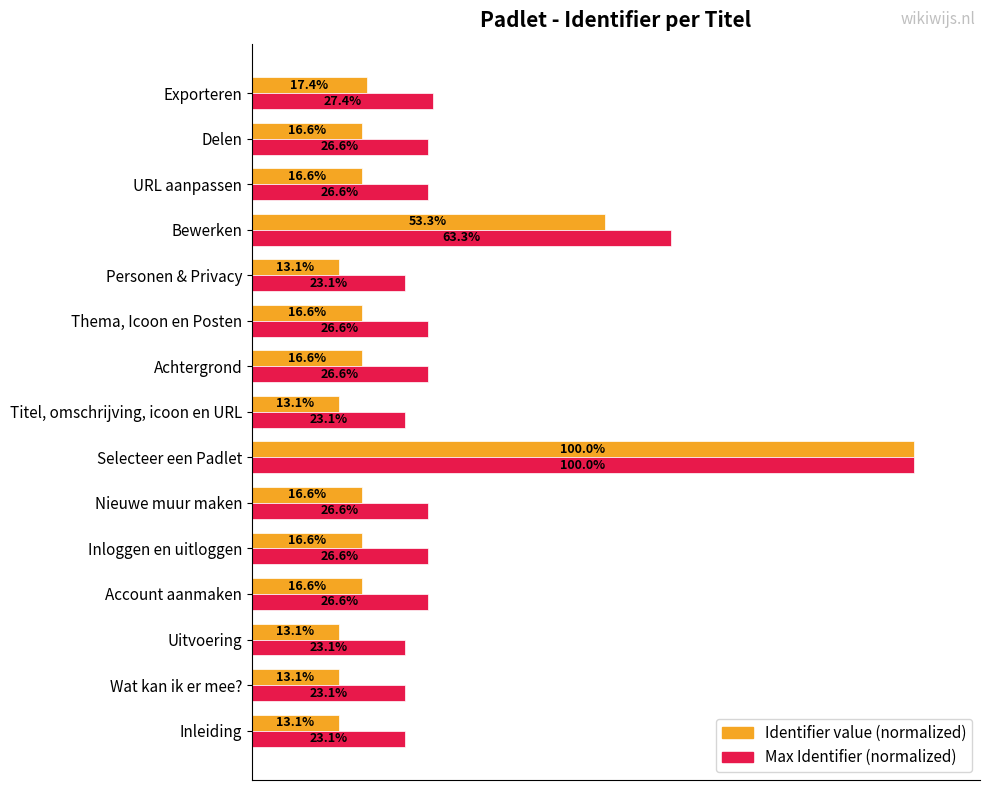

List the series in order of their overall mean, lowest first.

Identifier value (normalized), Max Identifier (normalized)